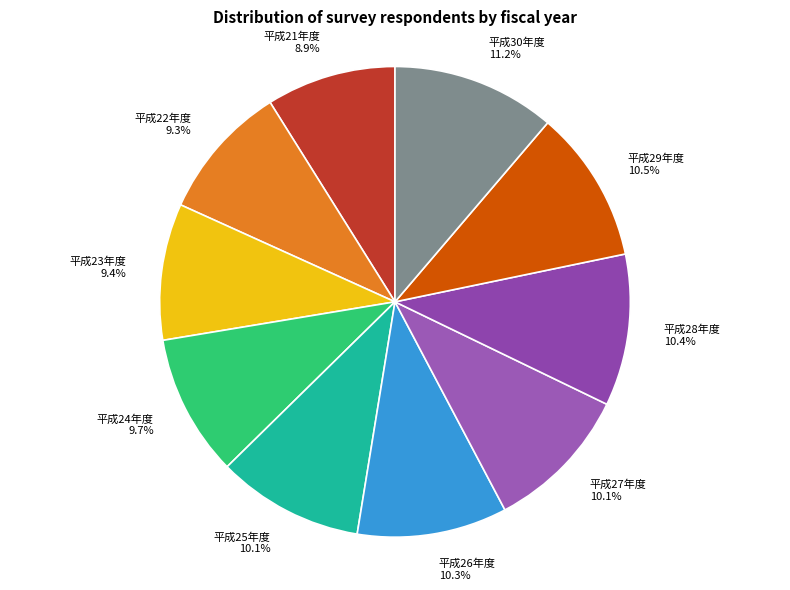

To the nearest percent, what is the average slice percentage?

10%